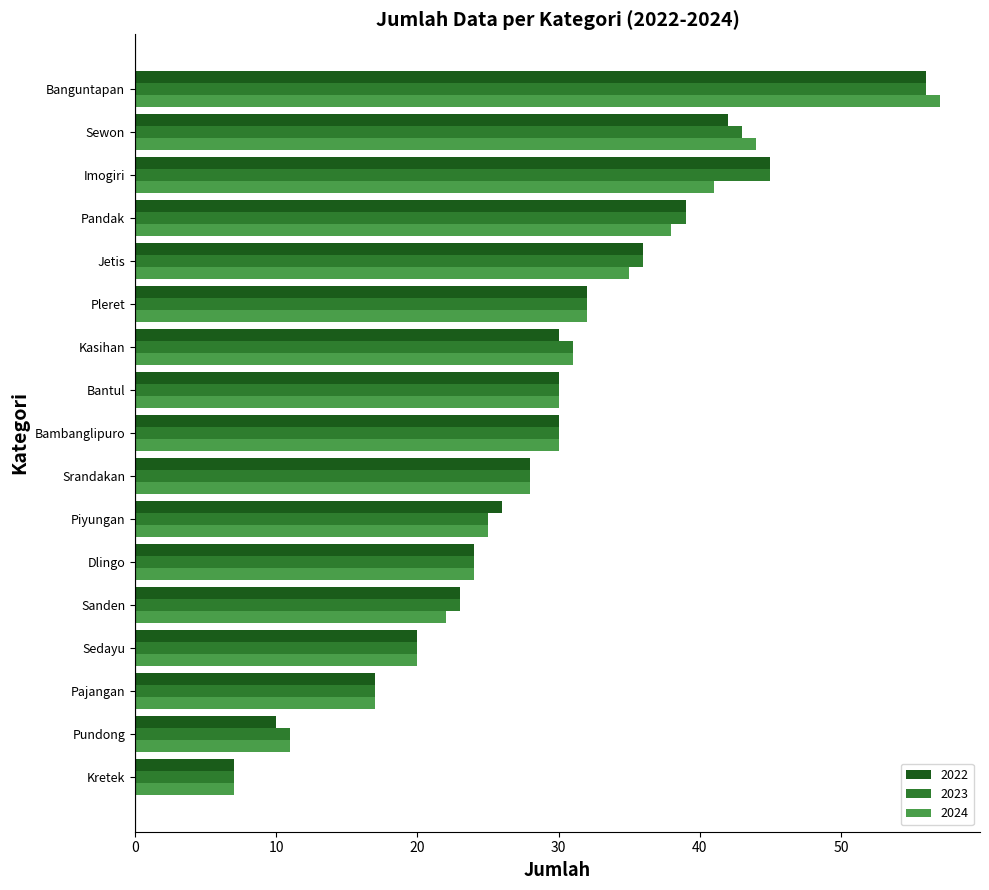

What is the spread (max minus min) of values at Kasihan?

1